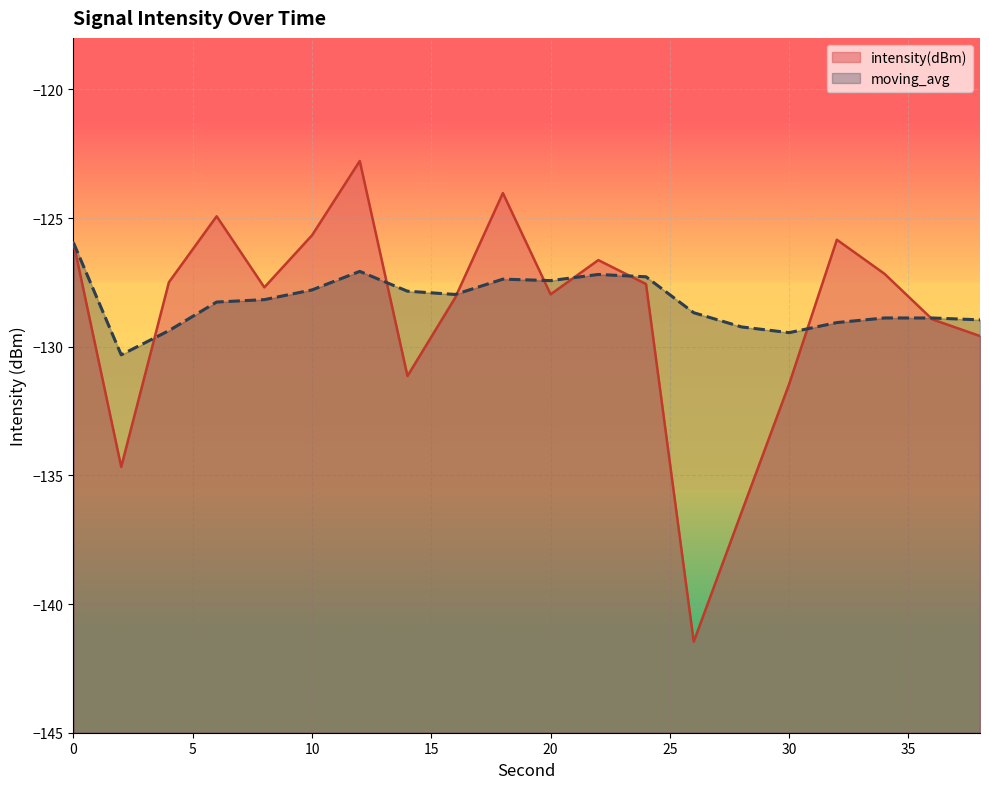

Which series has the largest range (max minus min)?

intensity(dBm)